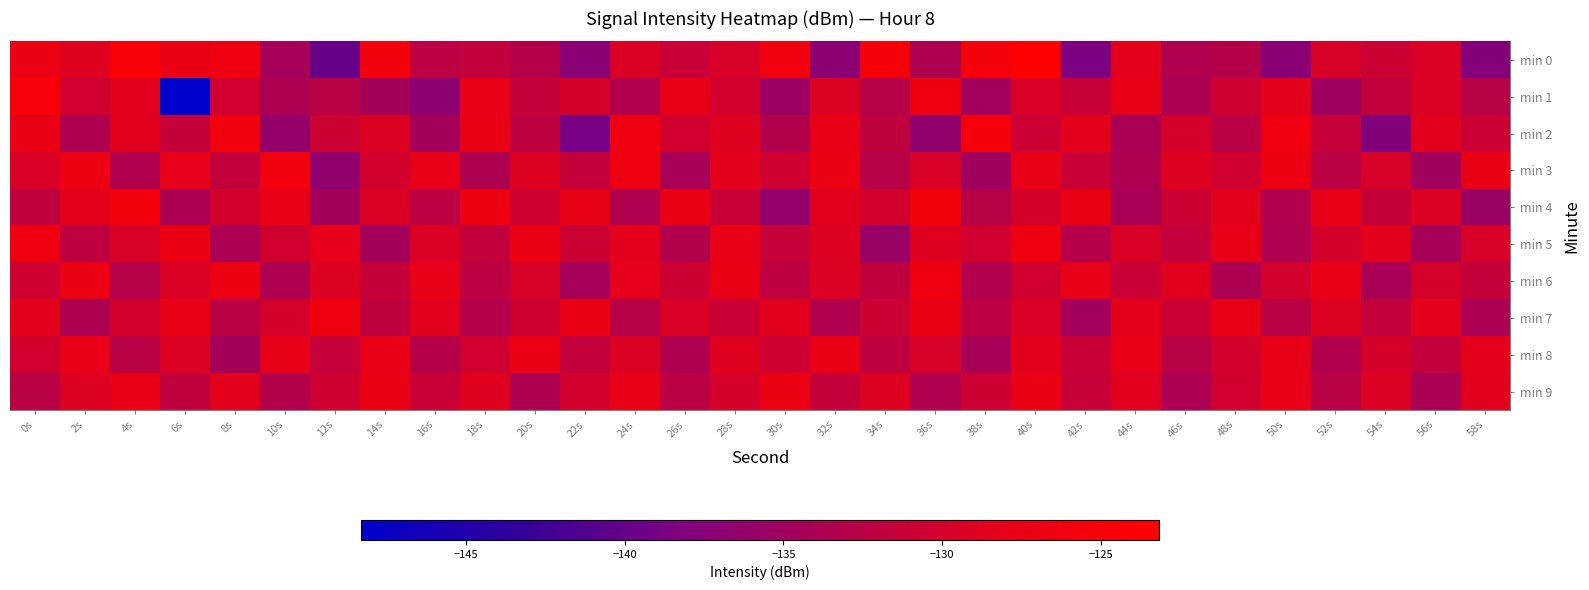

What is the total value across all series at 6s?

-1314.1